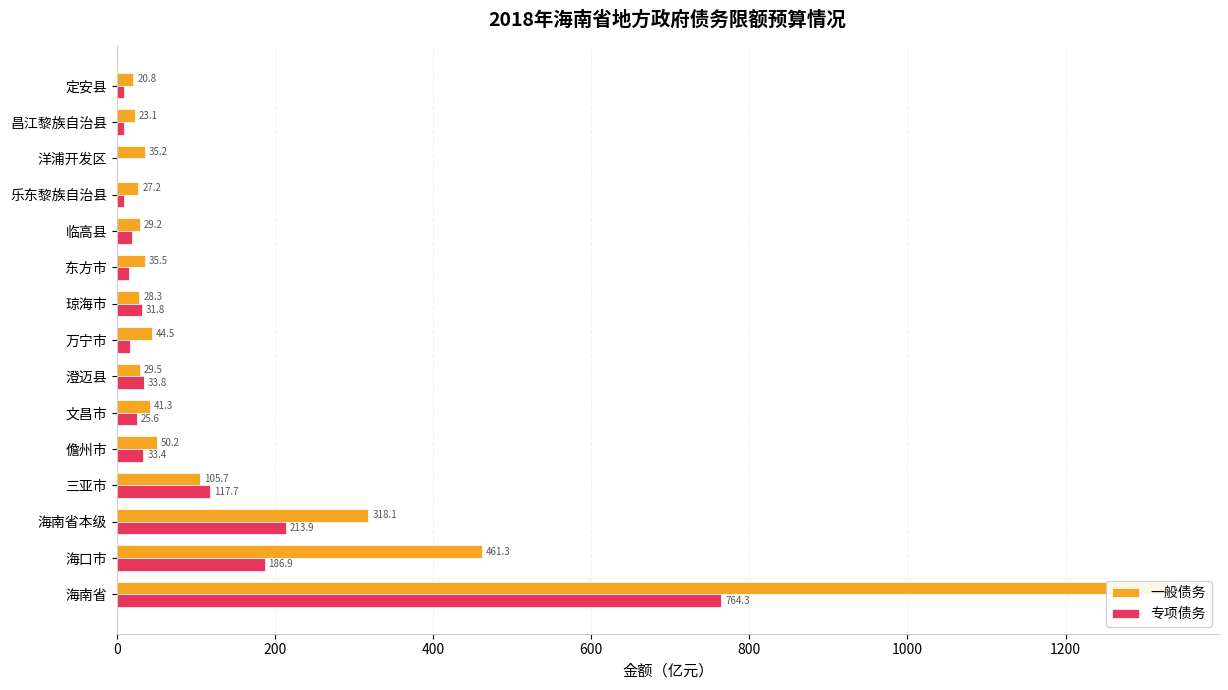

What position from the left is 澄迈县?

7